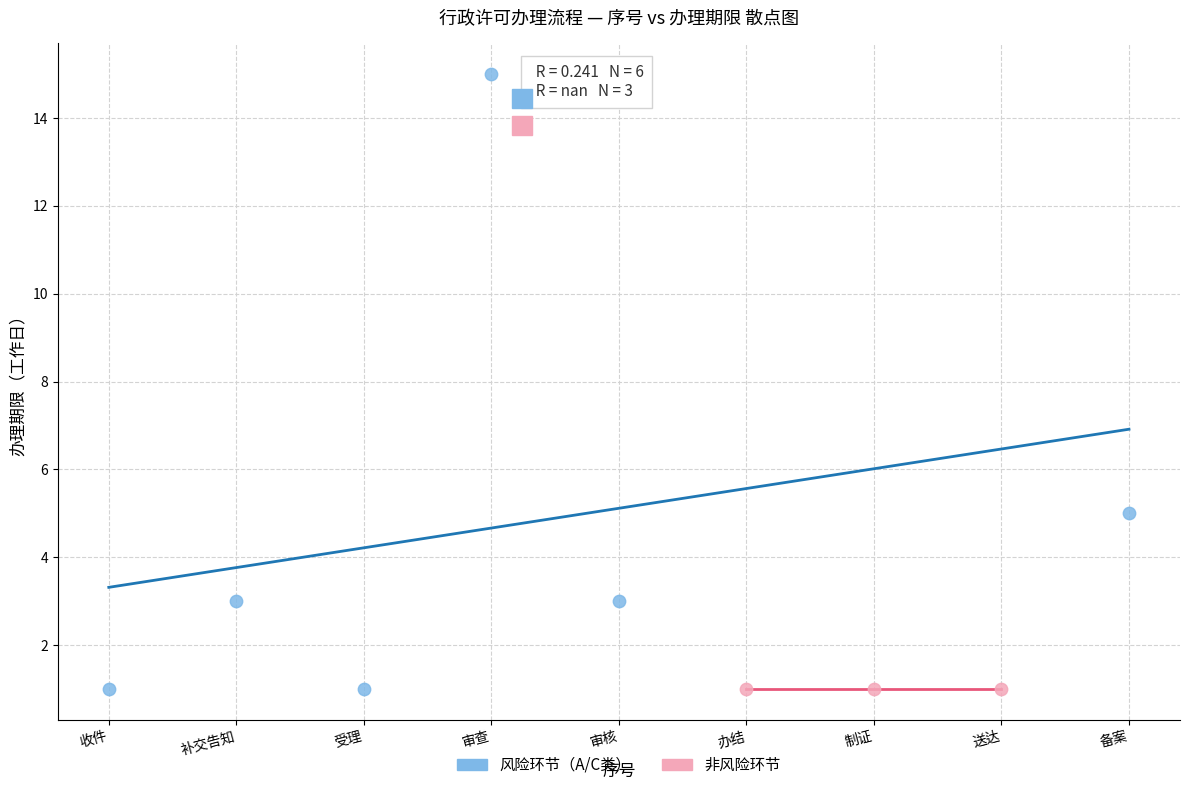

Which series contains the highest Y value?

风险环节（A/C类）